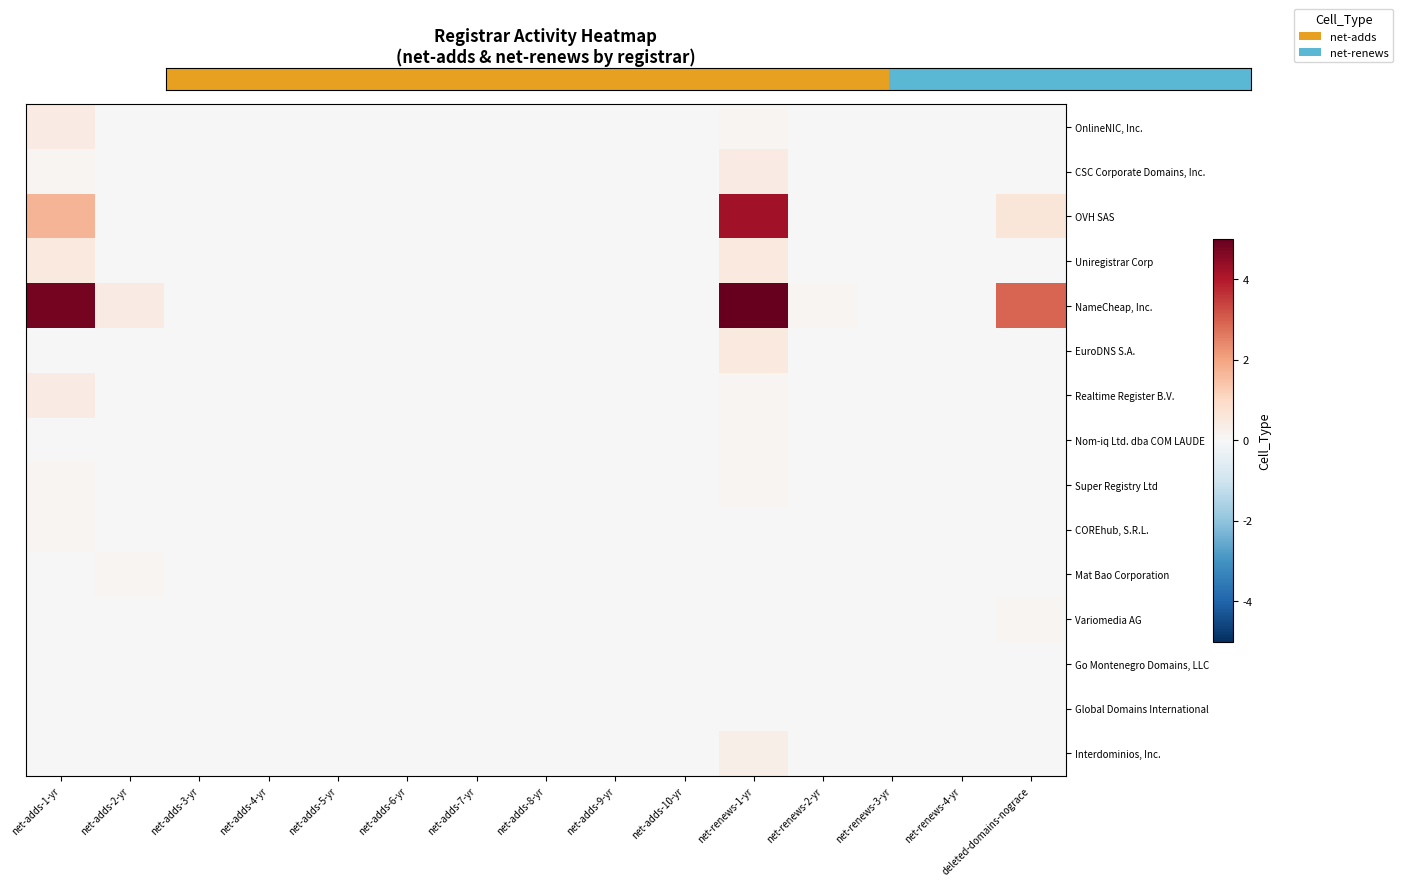

At how many categories does at least one series exceed 4?

2